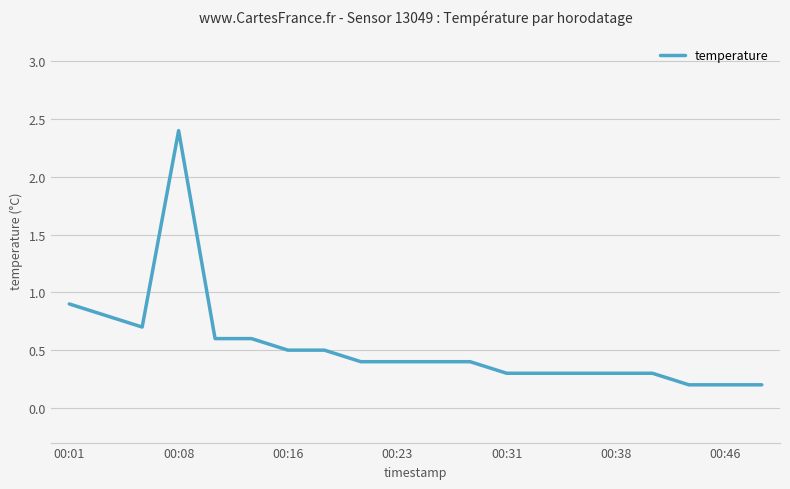

What is the difference between the maximum and minimum values?

2.2